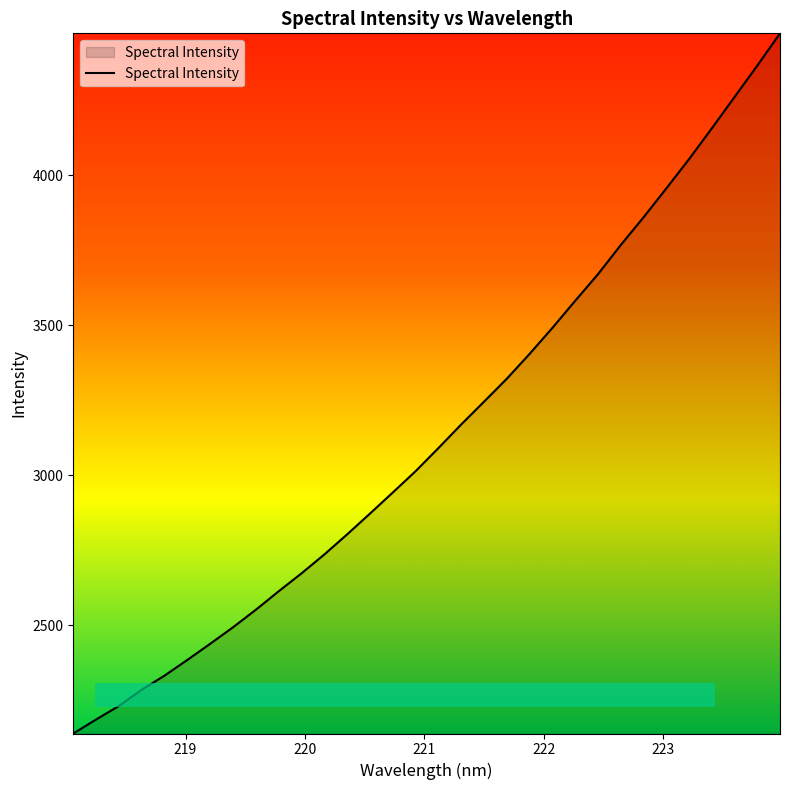

What is the maximum value shown in the chart?

4472.5